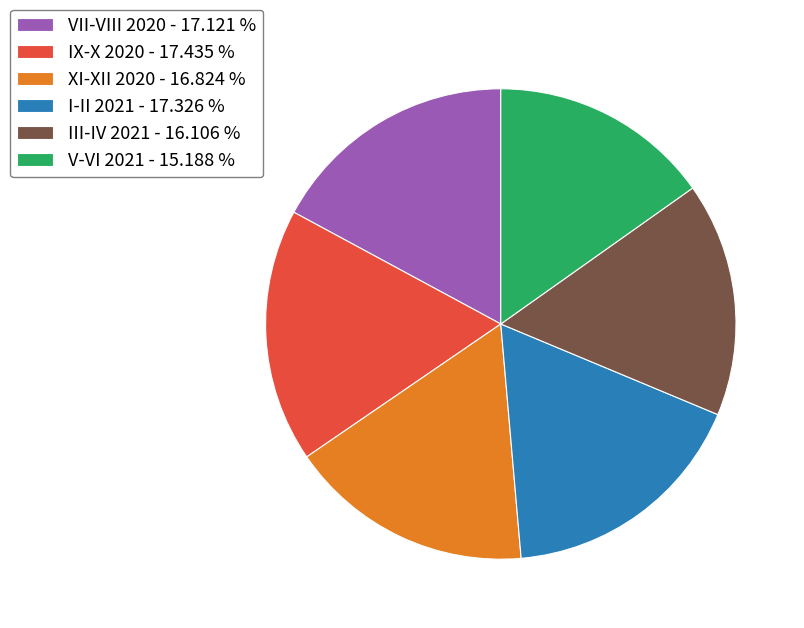

Is there any slice that represents more than half of the pie?

No